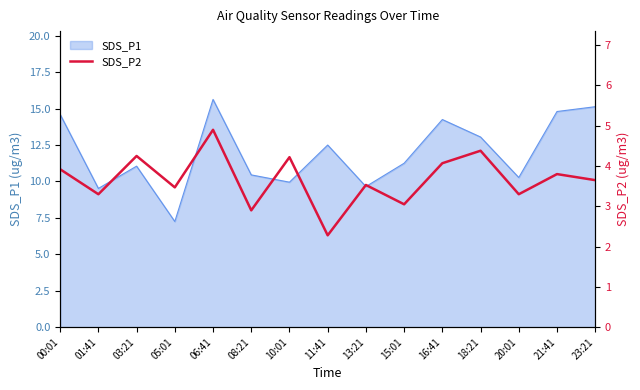

Is it true that SDS_P1 equals 24.0 at 00:01?

False